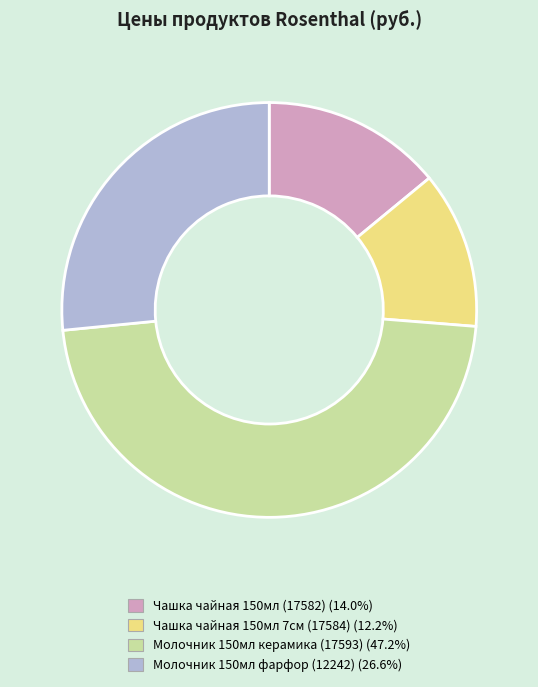

Is there any slice that represents more than half of the pie?

No